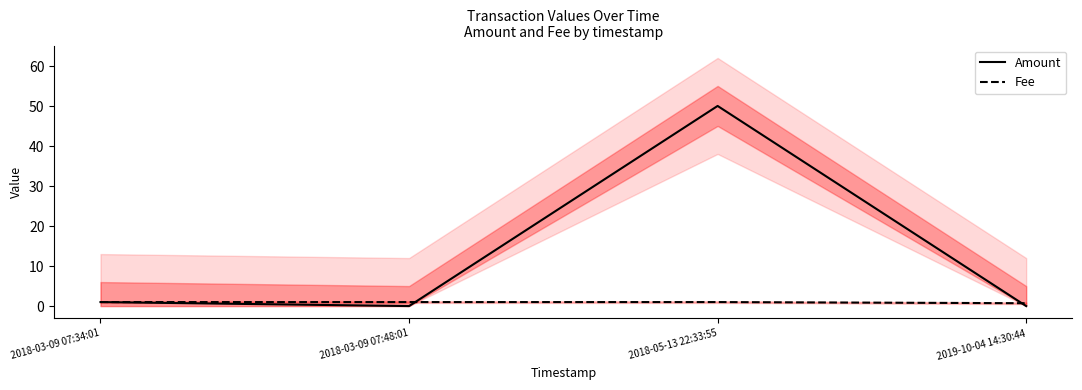

Reading left to right, extract all data points from this chart.

Amount: 2018-03-09 07:34:01=1.0	2018-03-09 07:48:01=0.0	2018-05-13 22:33:55=50.0	2019-10-04 14:30:44=0.0
Fee: 2018-03-09 07:34:01=1.0	2018-03-09 07:48:01=1.0	2018-05-13 22:33:55=1.0	2019-10-04 14:30:44=0.7